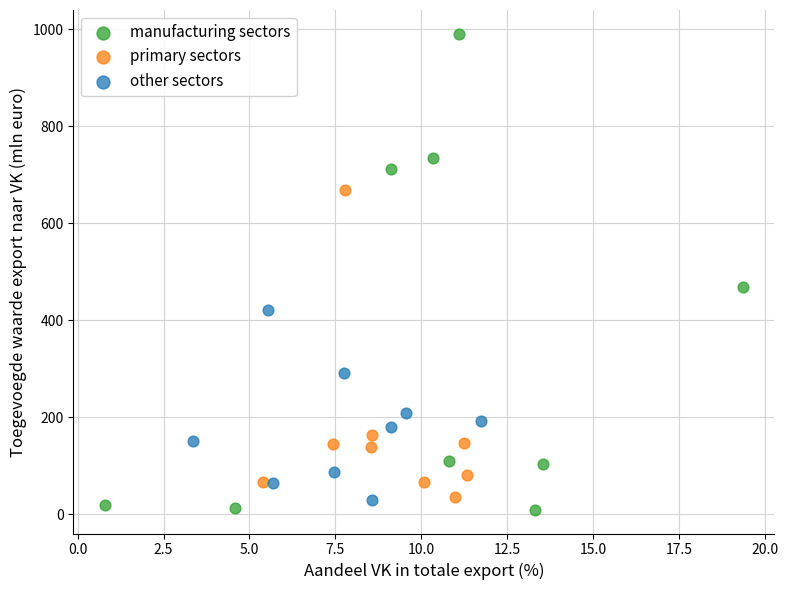

Which series contains the highest Y value?

manufacturing sectors